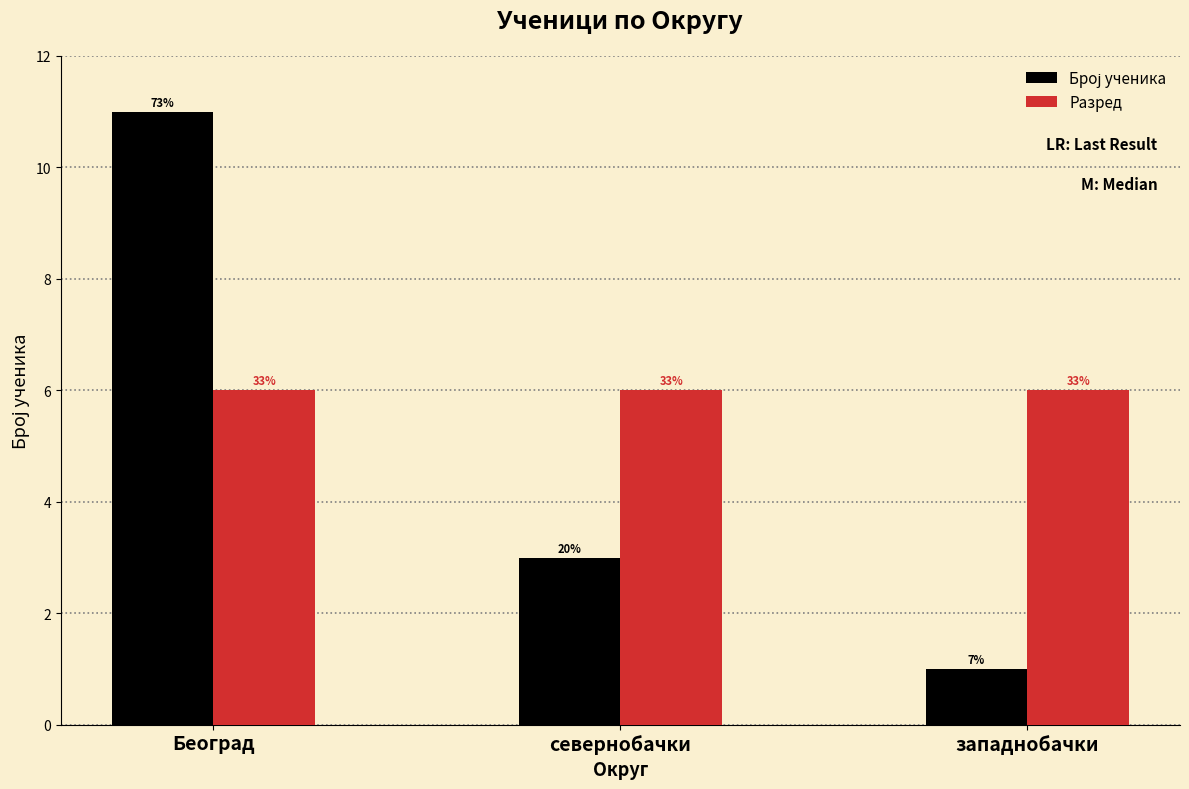

How many bars are there in total?

6